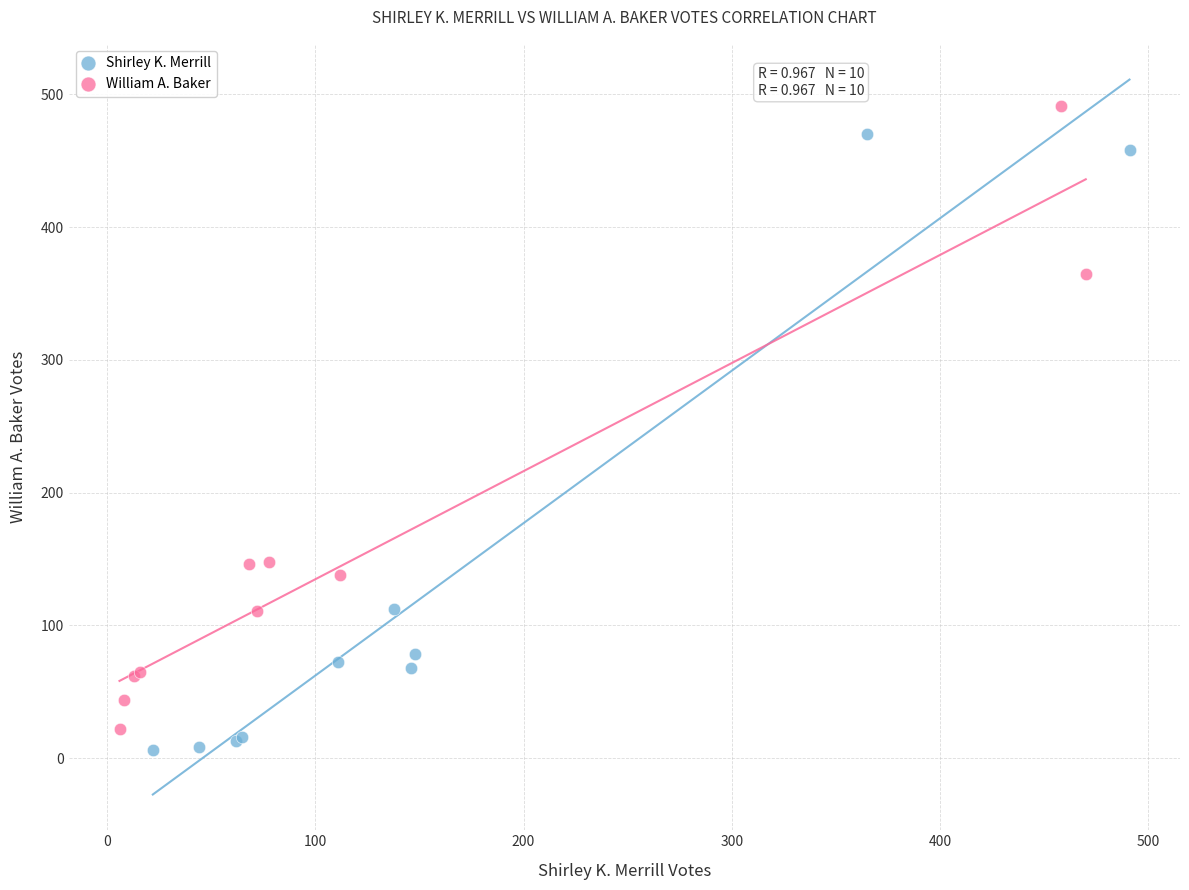

Which series reaches the maximum Y coordinate?

William A. Baker